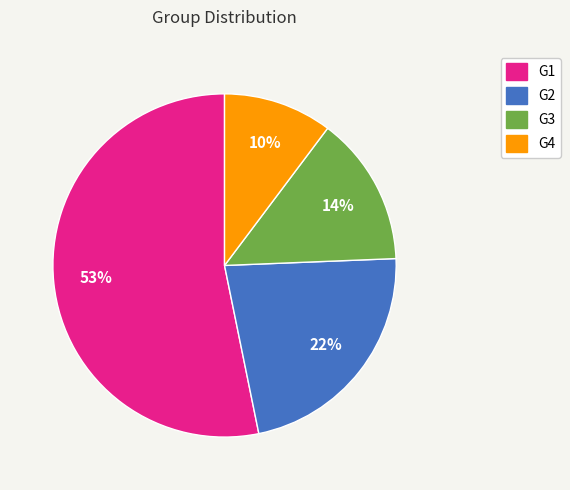

Rank the categories by value from lowest to highest.

G4, G3, G2, G1